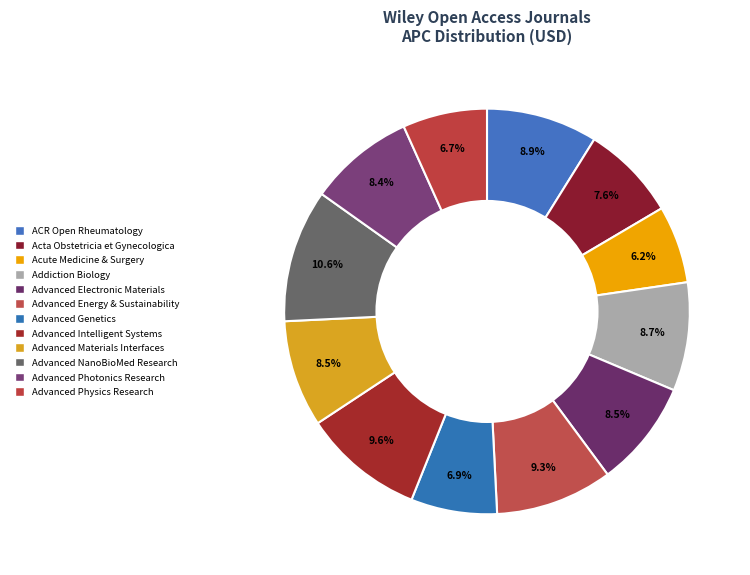

How many slices are in this pie chart?

12